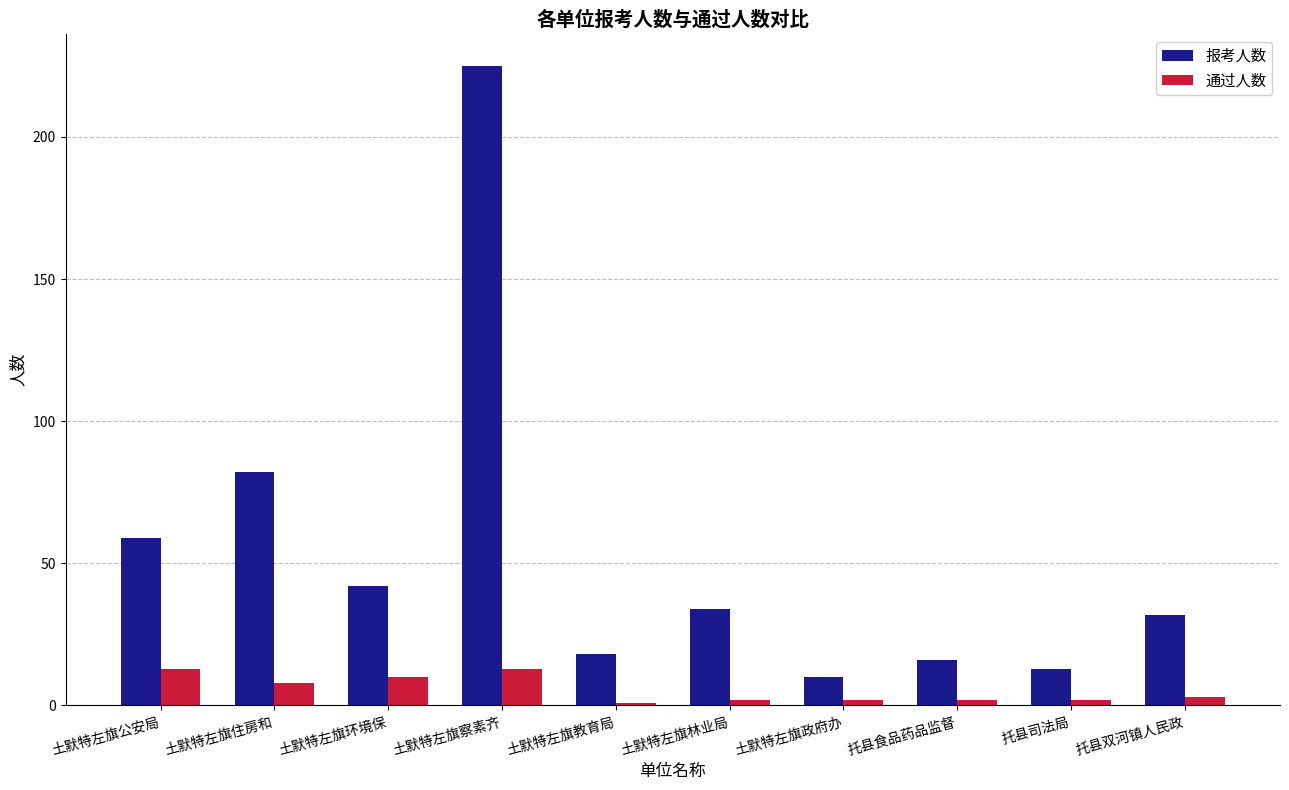

Count the number of categories in the chart.

10